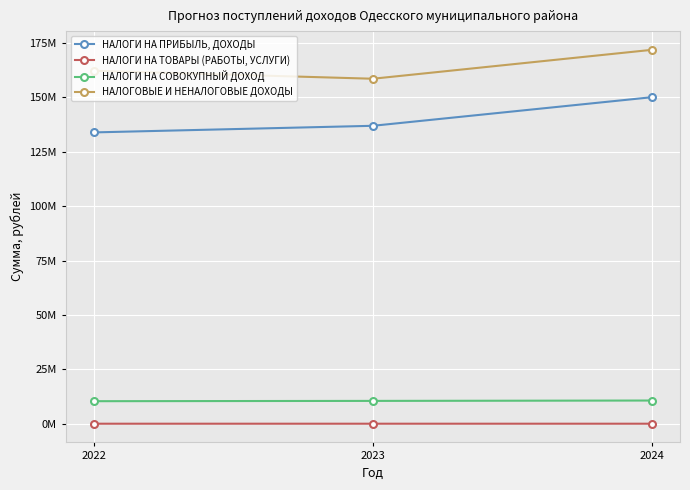

What is the difference between the НАЛОГОВЫЕ И НЕНАЛОГОВЫЕ ДОХОДЫ values at 2023 and 2022?

3670802.0